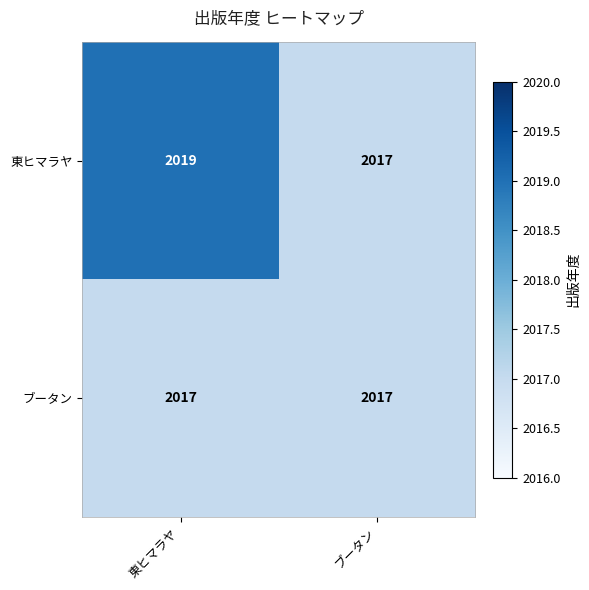

At which label does 東ヒマラヤ reach its peak?

東ヒマラヤ